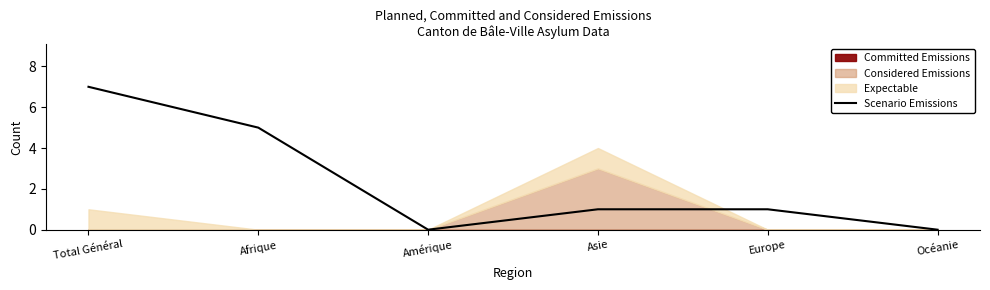

What is the sum of all values?

14